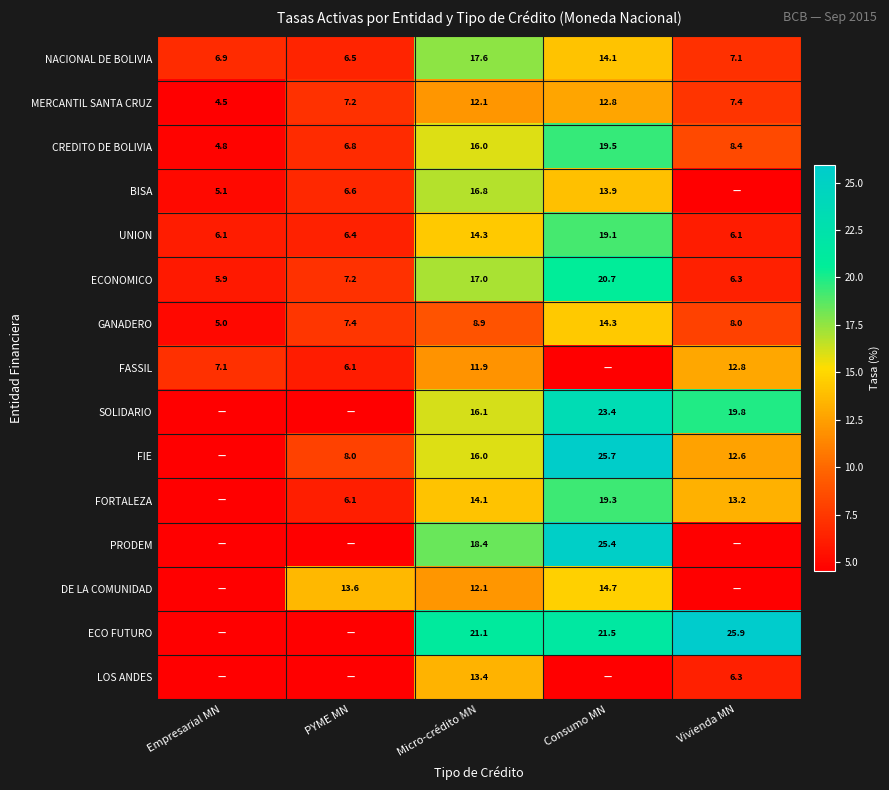

True or false: FIE has a value of 8.0 at PYME MN.

True